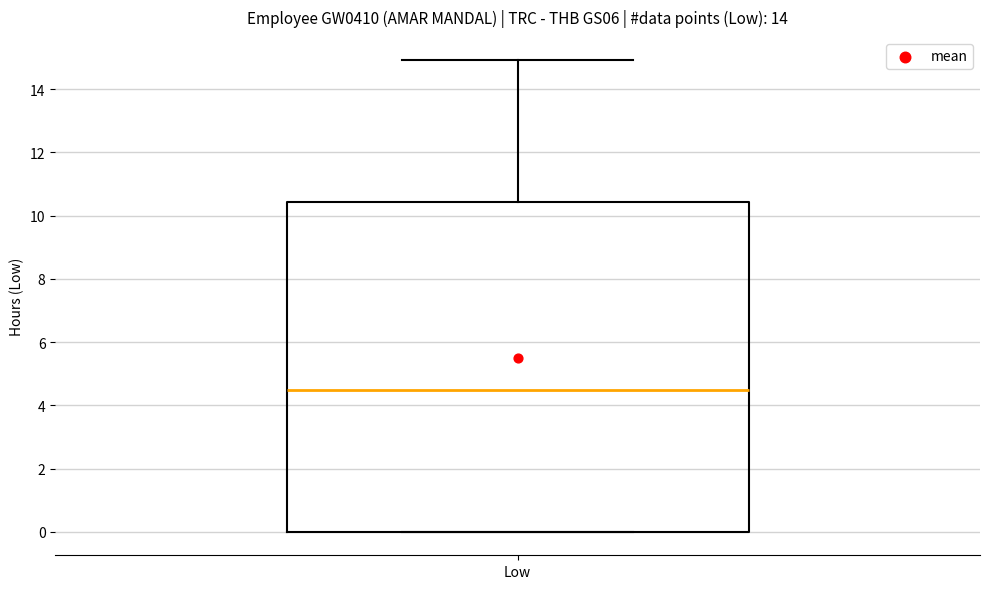

Read this box plot against the y-axis: the position of the median line, the range covered by the box, and the ends of both whiskers. The values are not printed on the chart, so give them approximately, as read against the axis.

median 4.4, box 0.0 to 10.4, whiskers 0.0 to 15.0